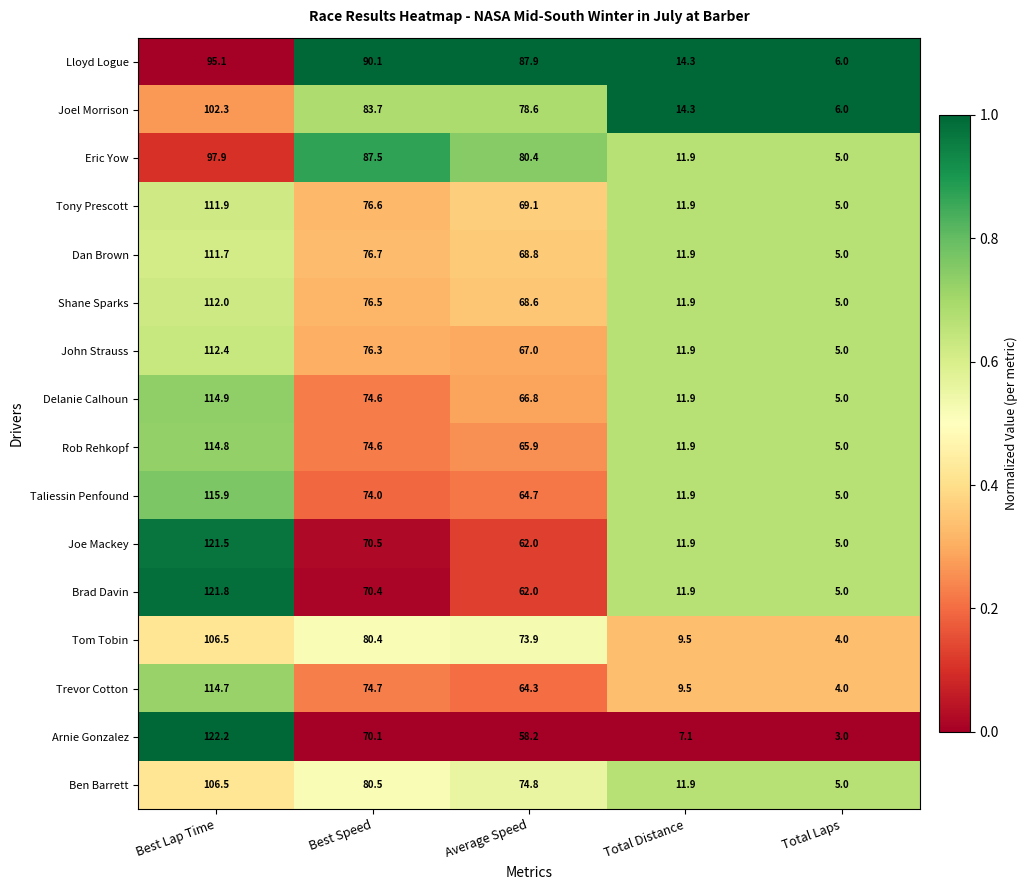

What is the difference between the maximum and minimum values in the Eric Yow series?

92.9